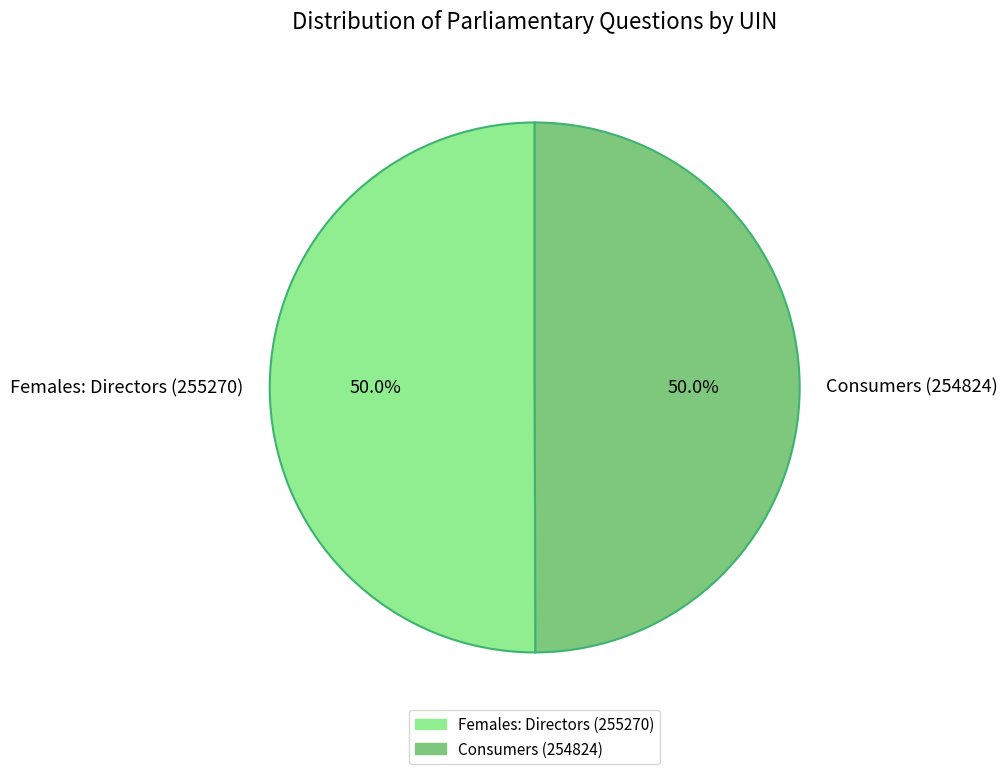

Do Females: Directors (255270) and Consumers (254824) together represent more than half of the pie?

Yes